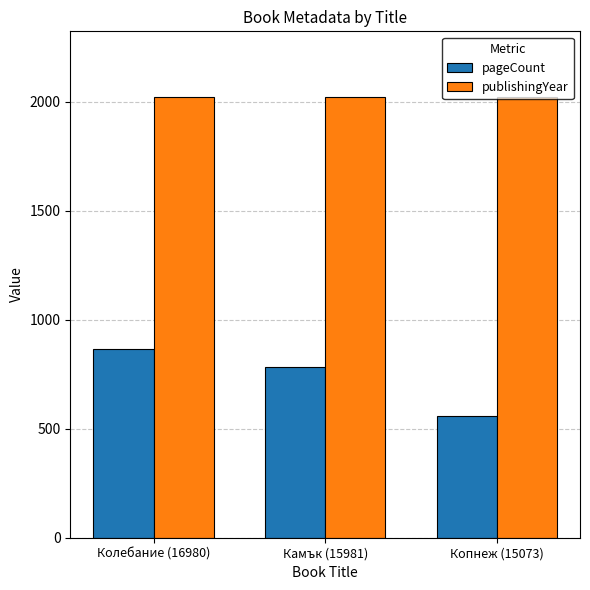

What is the sum of the pageCount values at Камък (15981) and Копнеж (15073)?

1344